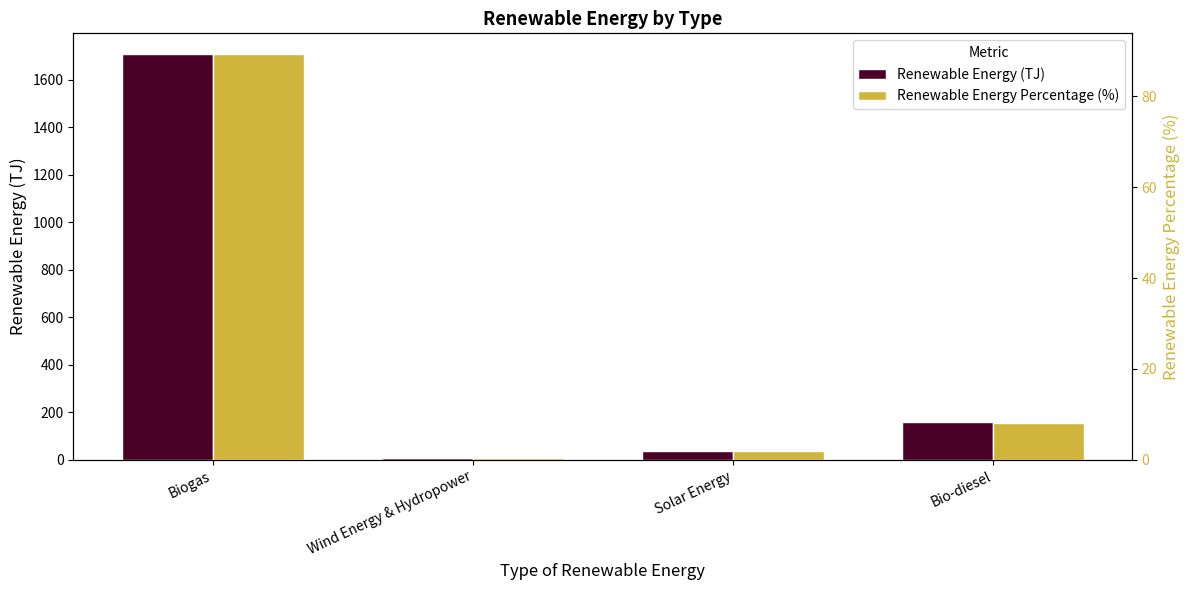

Reading right to left, list all the values displayed in this chart.

Renewable Energy (TJ): Bio-diesel=158.0	Solar Energy=37.0	Wind Energy & Hydropower=9.0	Biogas=1709.0
Renewable Energy Percentage (%): Bio-diesel=8.2	Solar Energy=1.9	Wind Energy & Hydropower=0.4	Biogas=89.4